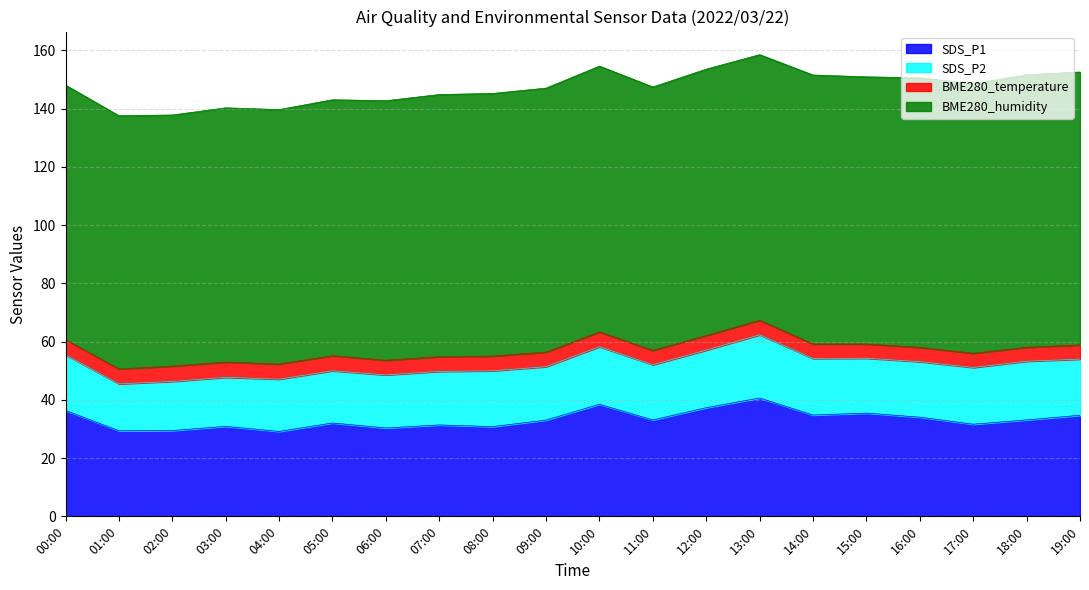

What is the difference between the maximum and minimum values in the SDS_P1 series?

11.5